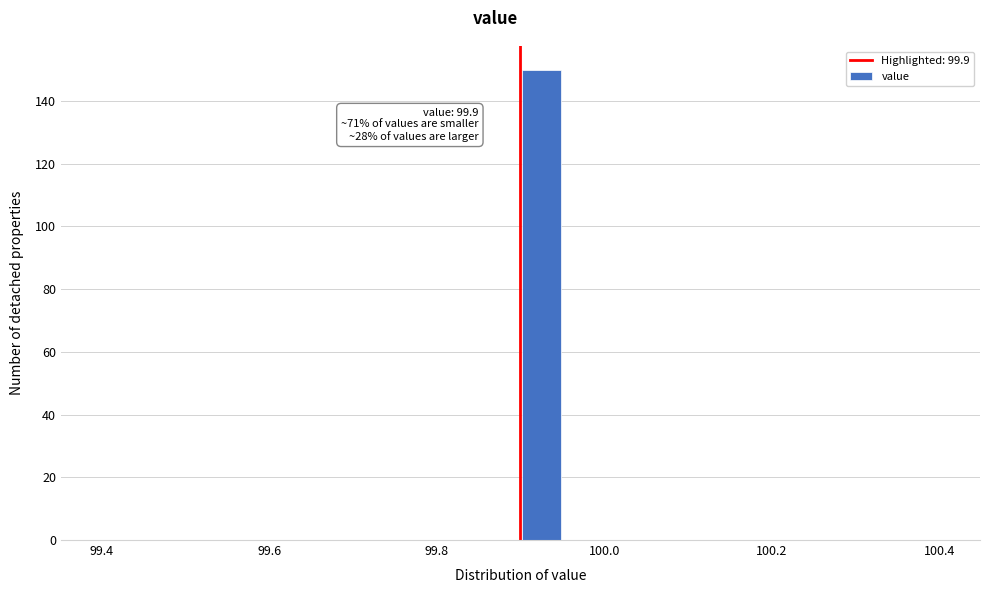

Read against the x-axis, roughly where is the centre of the tallest bar?

99.92